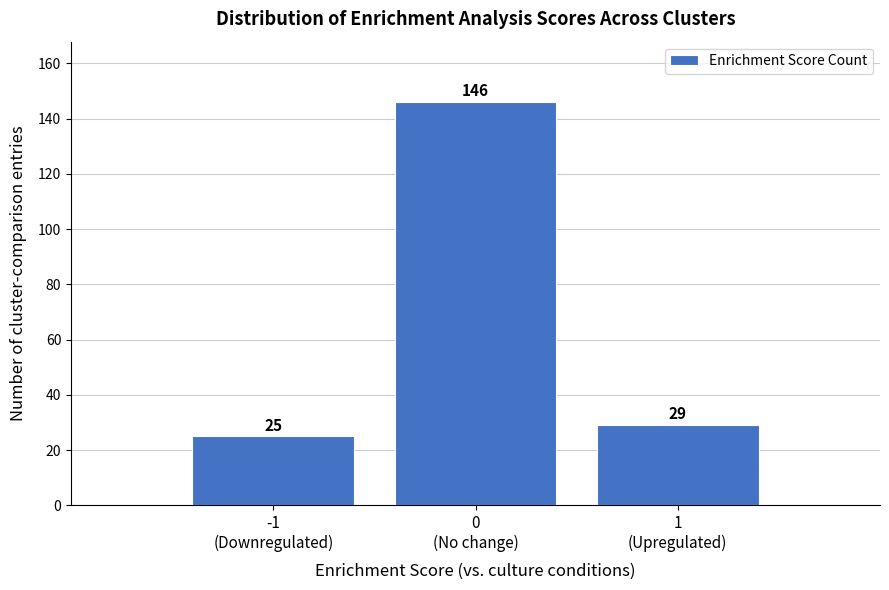

Reading left to right, what are all the values shown in this chart?

25	146	29